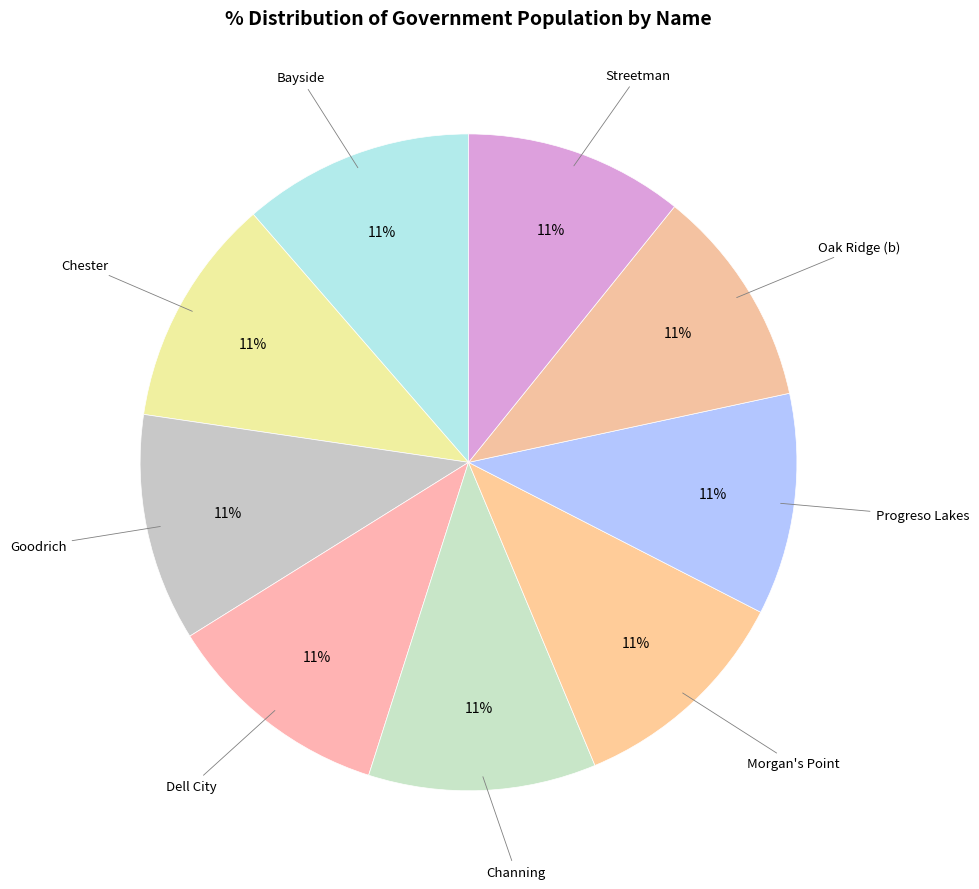

Is the sum of Channing and Goodrich greater than half?

No